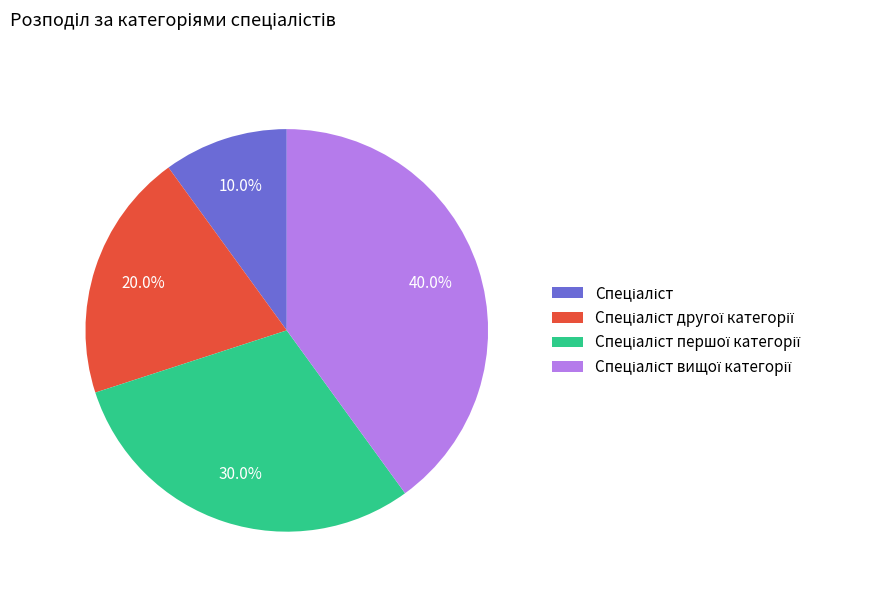

Does any single category account for the majority?

No